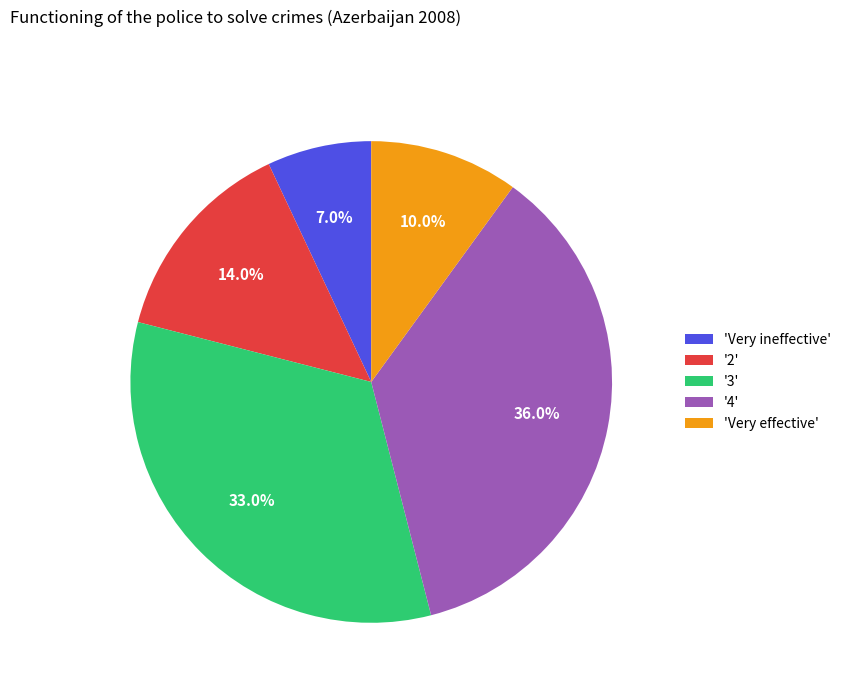

What percentage is NOT represented by '3'?

67.0%